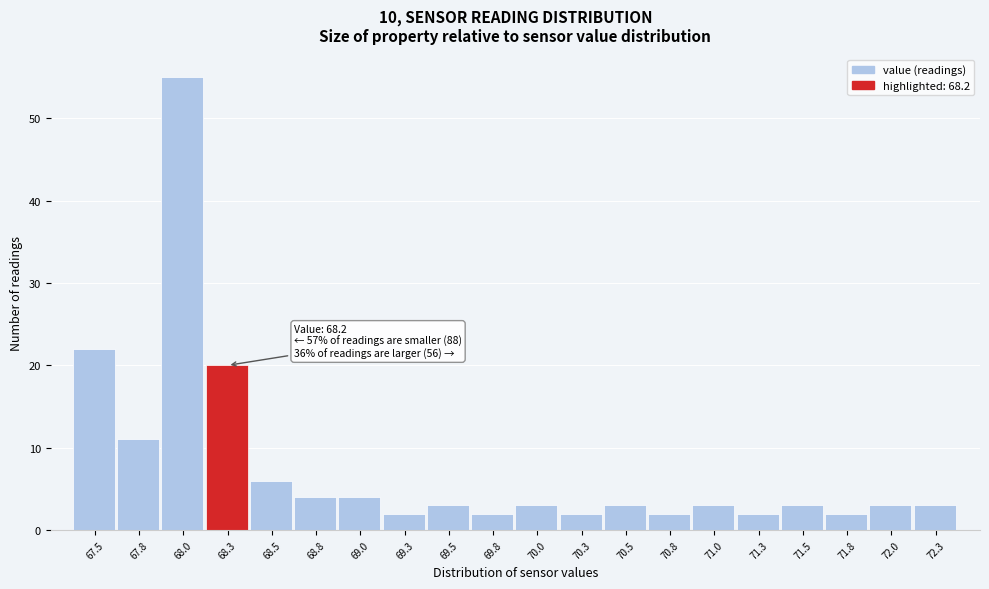

Over which range of the x-axis is the bar tallest?

67.90 to 68.15